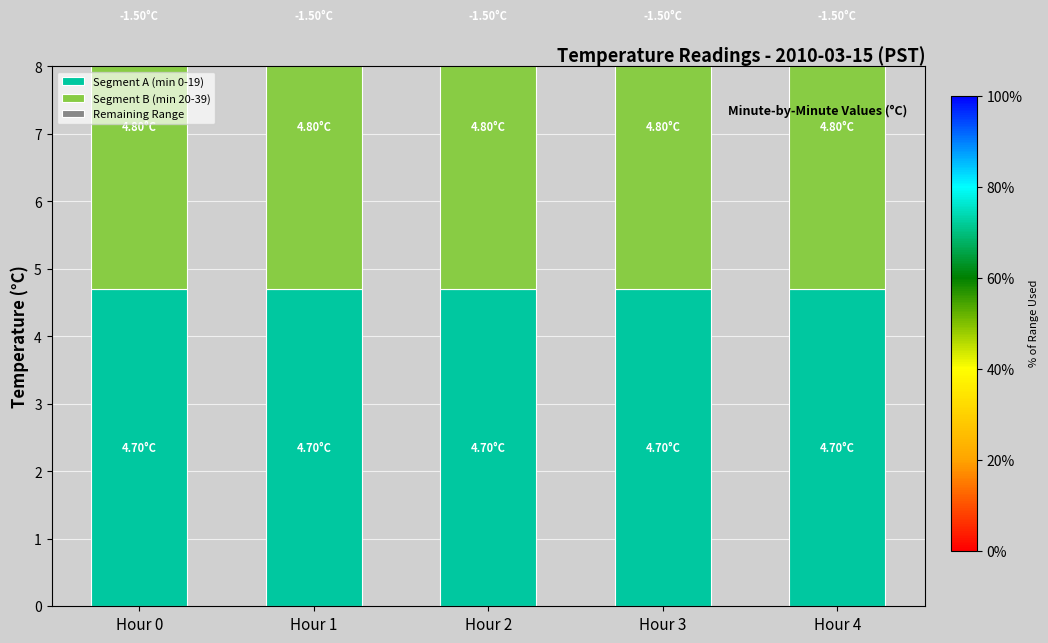

Which series has the widest spread of values?

Segment A (min 0-19)